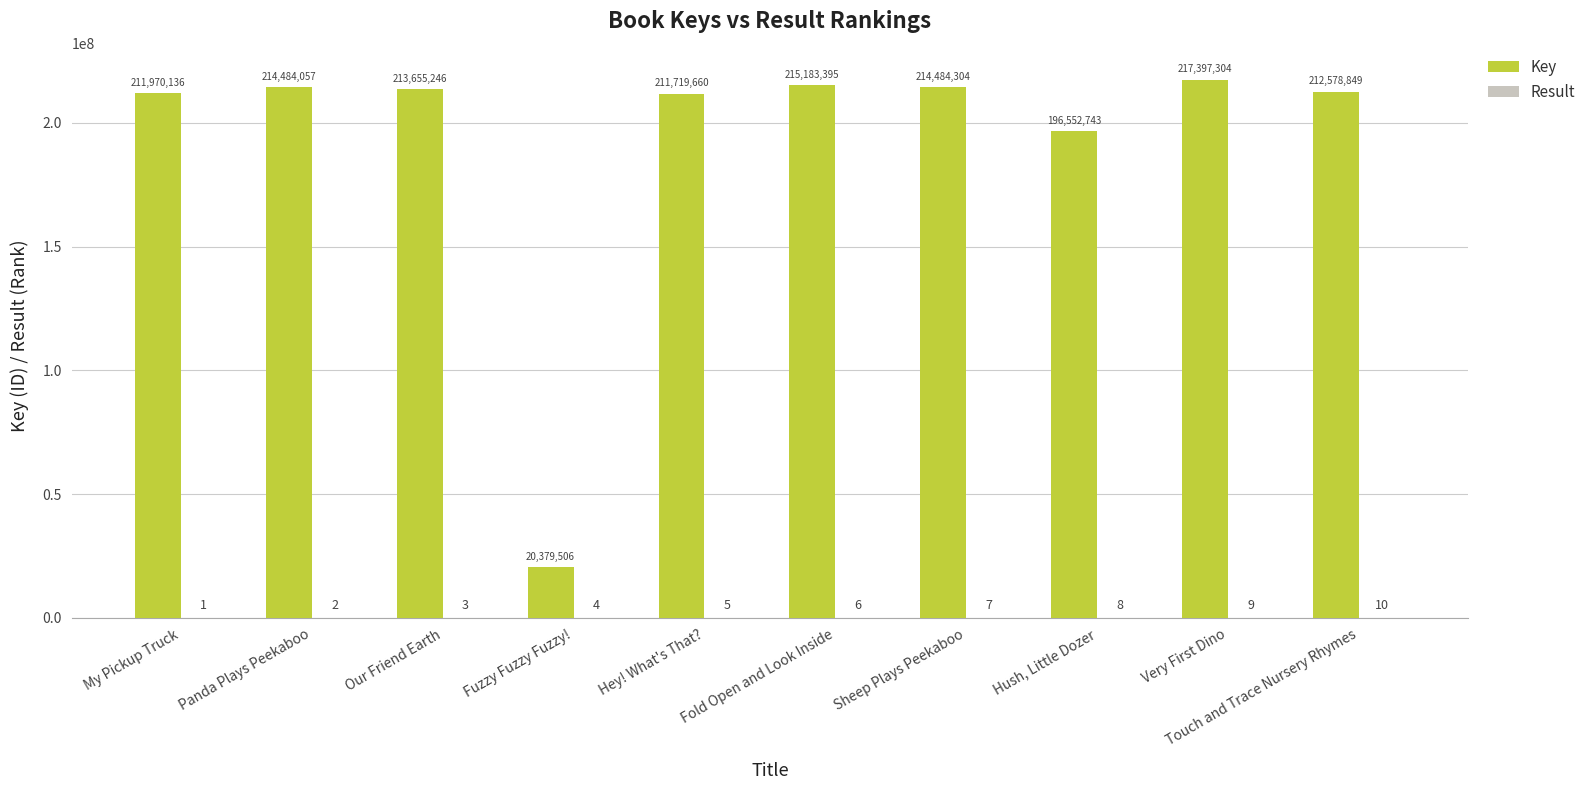

Where does the Key series first go above 213655246?

Panda Plays Peekaboo